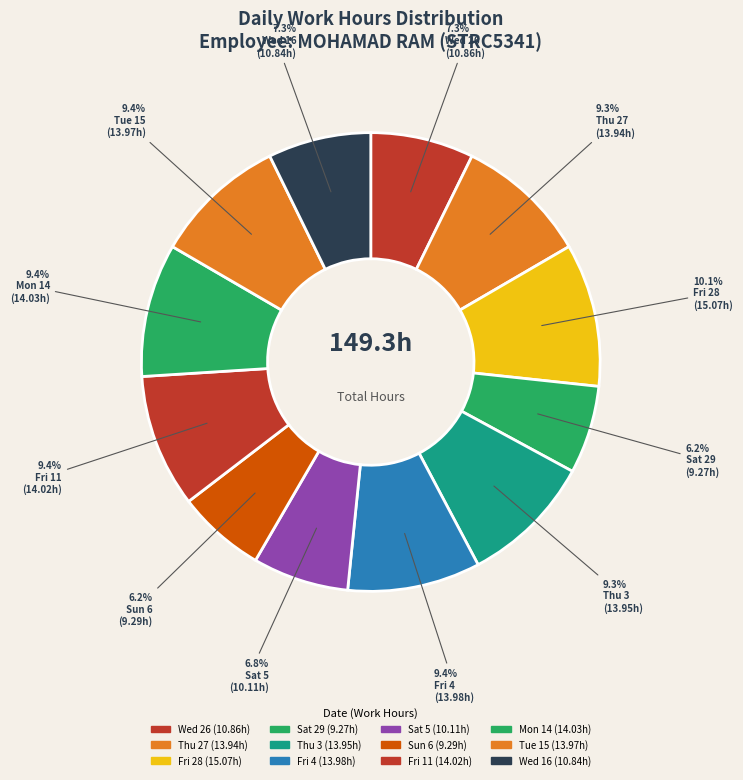

Between Fri 28 and Fri 4, which is larger?

Fri 28